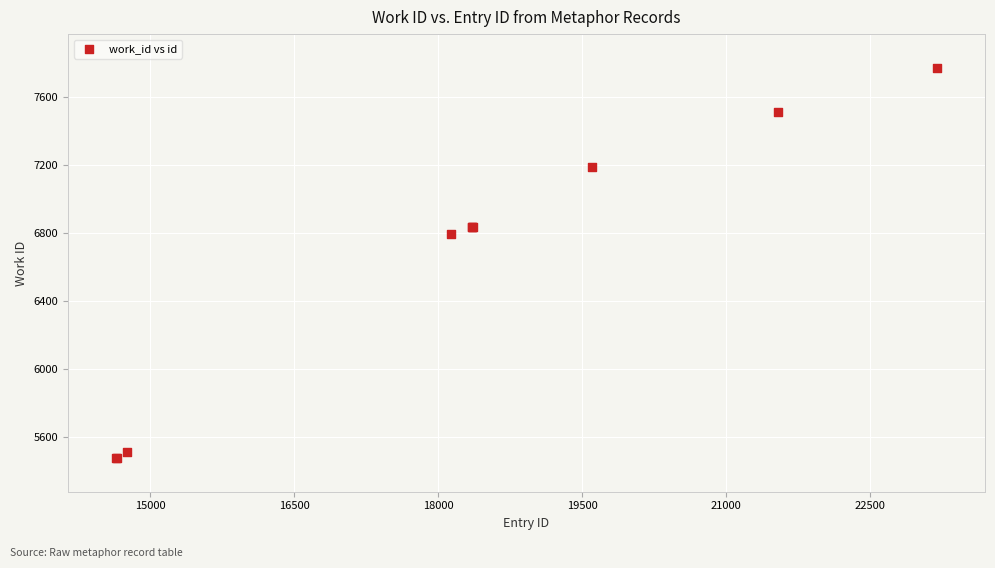

What Y value in the scatter plot is closest to 6625?

6796